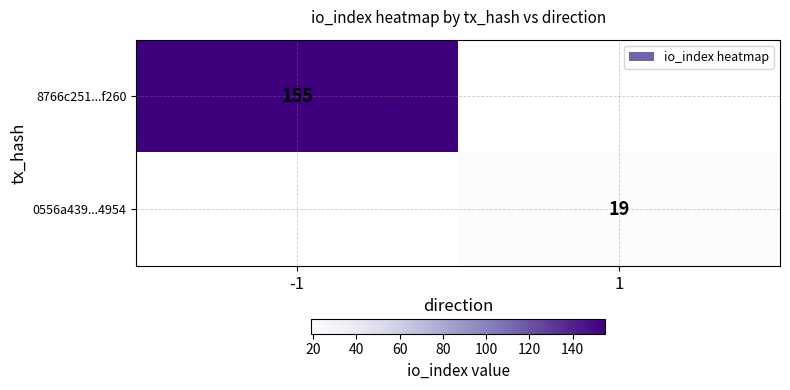

At how many categories does at least one series exceed 115?

1